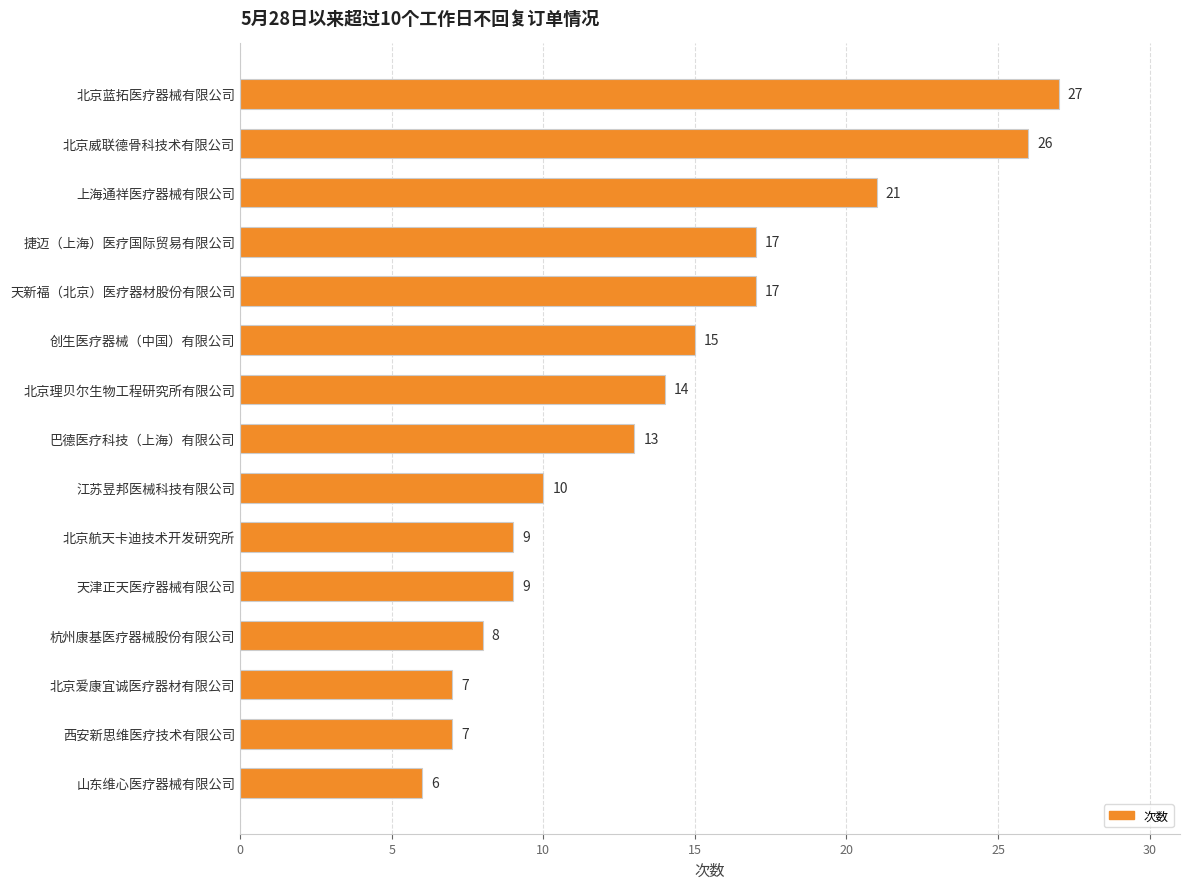

Which has a higher value, 天津正天医疗器械有限公司 or 捷迈（上海）医疗国际贸易有限公司?

捷迈（上海）医疗国际贸易有限公司